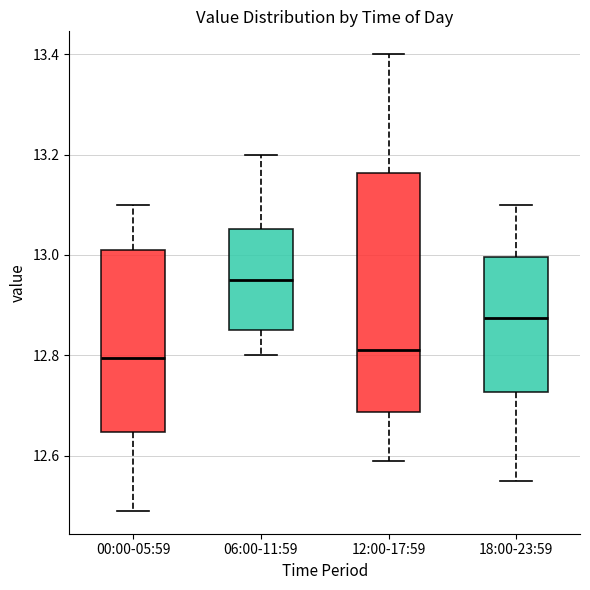

Which box's median line is the highest?

06:00-11:59